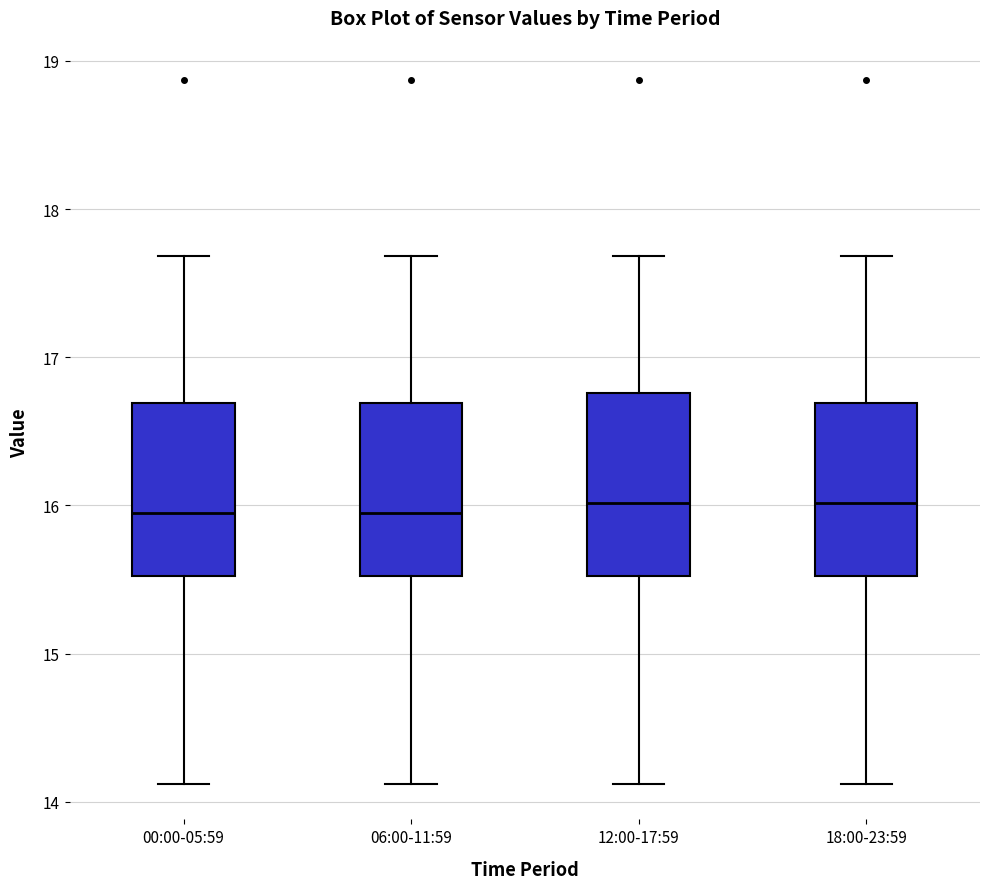

Reading left to right, transcribe this box plot: for each box, give where its median line is, the range the box spans, and where its two whiskers end, as read against the y-axis. The values are not printed on the chart, so give them approximately, as read against the axis.

00:00-05:59: median 16.0, box 15.5 to 16.7, whiskers 14.1 to 17.7
06:00-11:59: median 16.0, box 15.5 to 16.7, whiskers 14.1 to 17.7
12:00-17:59: median 16.0, box 15.5 to 16.8, whiskers 14.1 to 17.7
18:00-23:59: median 16.0, box 15.5 to 16.7, whiskers 14.1 to 17.7